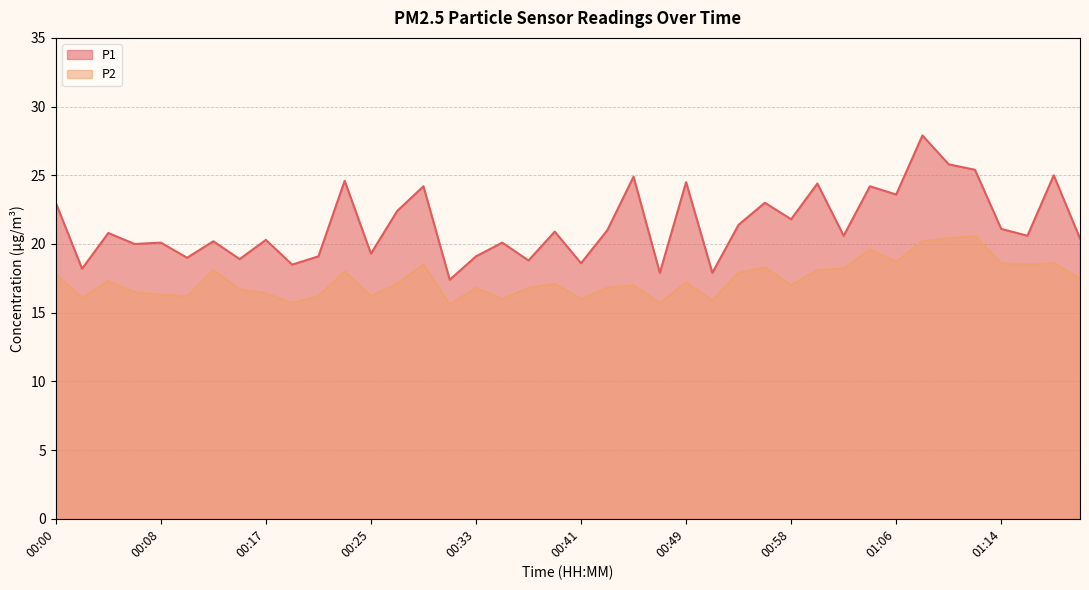

Which category has the lowest value in the P1 series?

00:31